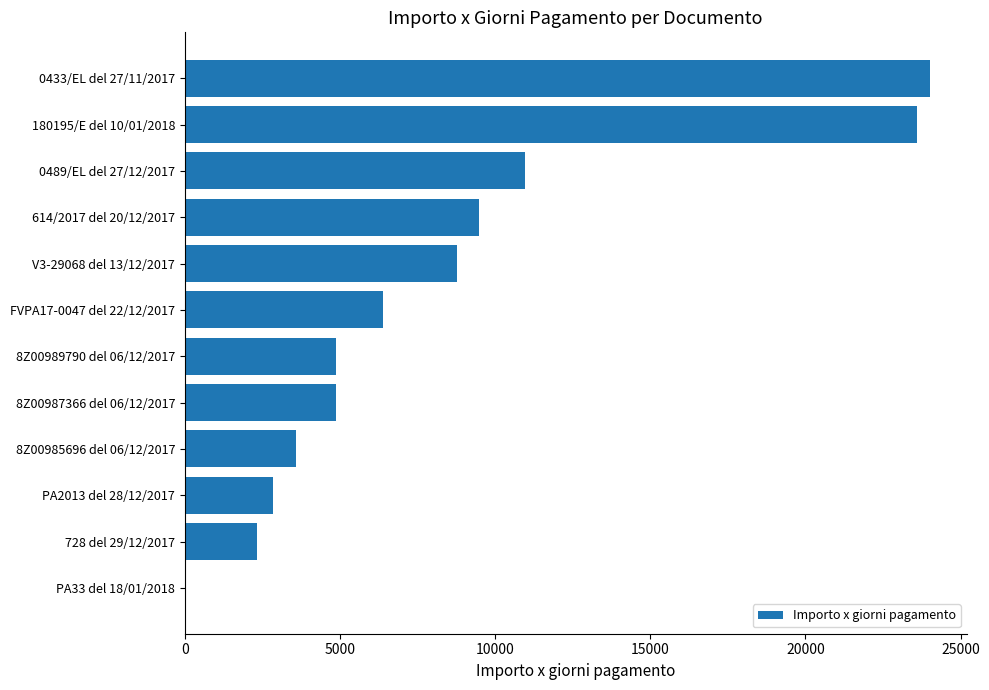

Count the number of categories in the chart.

12